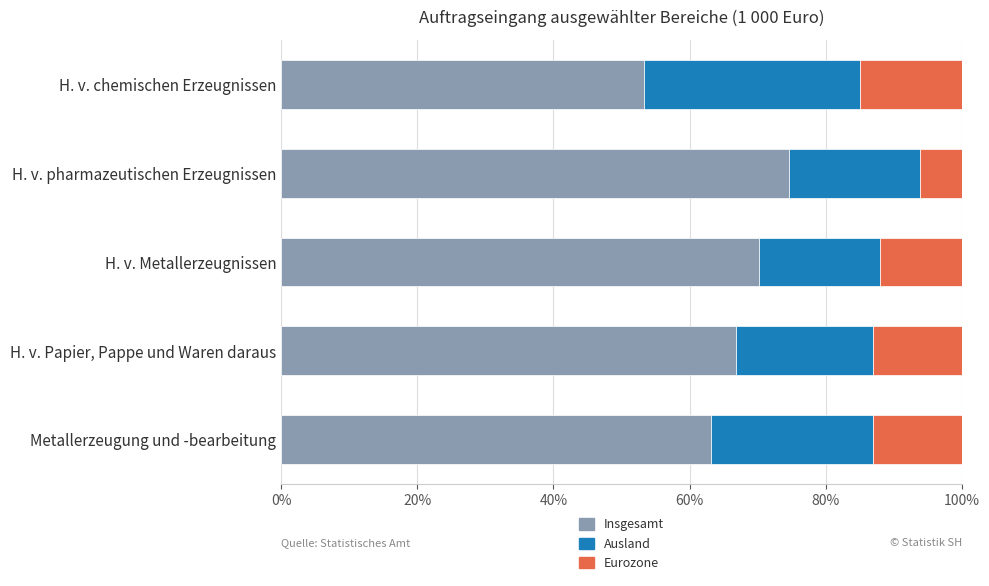

What is the total value across all series at H. v. Metallerzeugnissen?

100.0